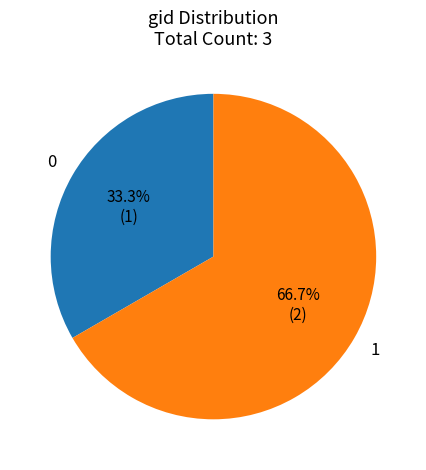

Does any single category account for the majority?

Yes